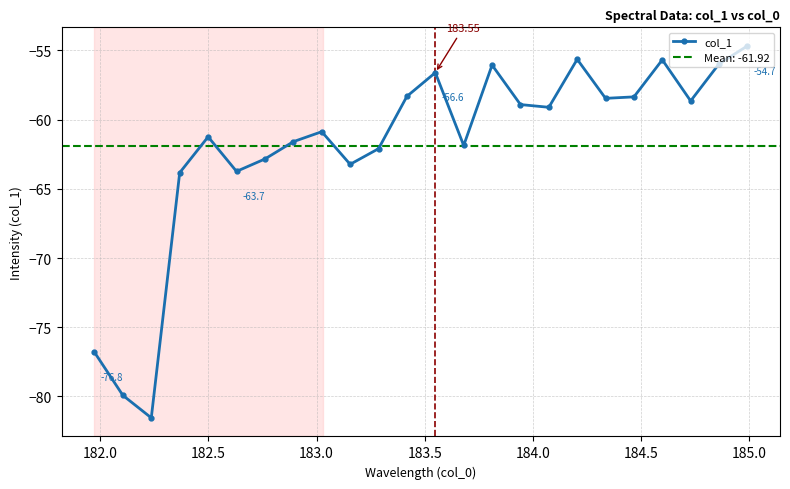

True or false: col_1 has more than 1 points higher than both neighbors.

True